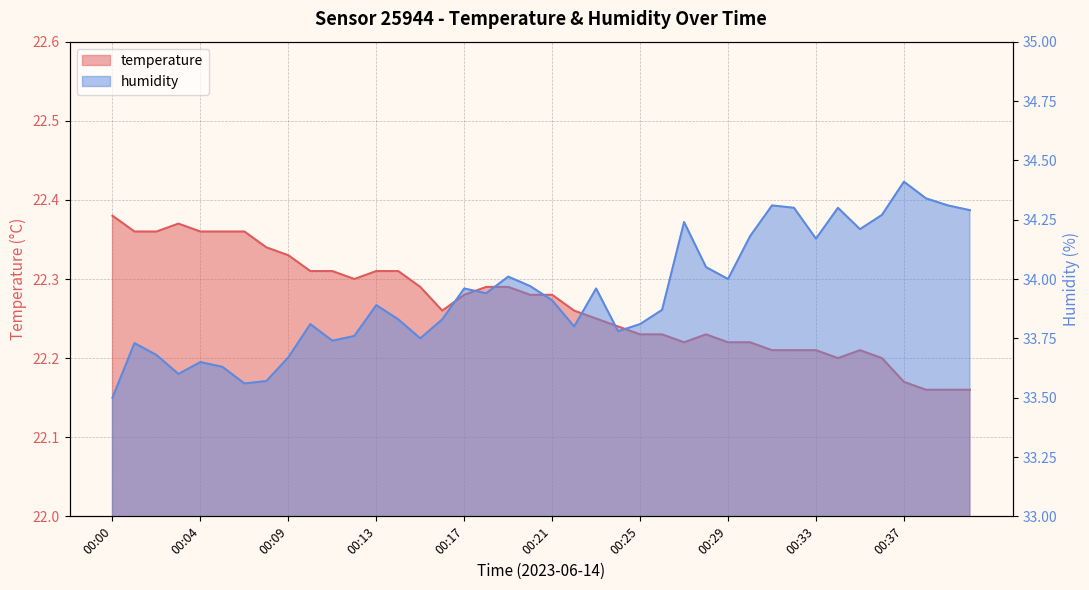

True or false: humidity and temperature intersect in this chart.

False